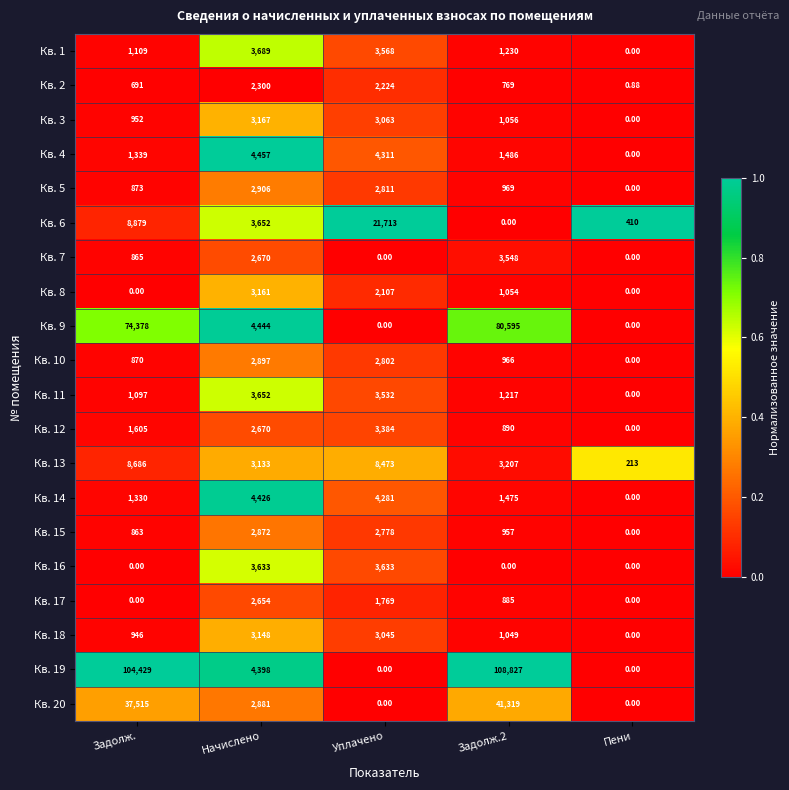

How many series are shown in this chart?

20